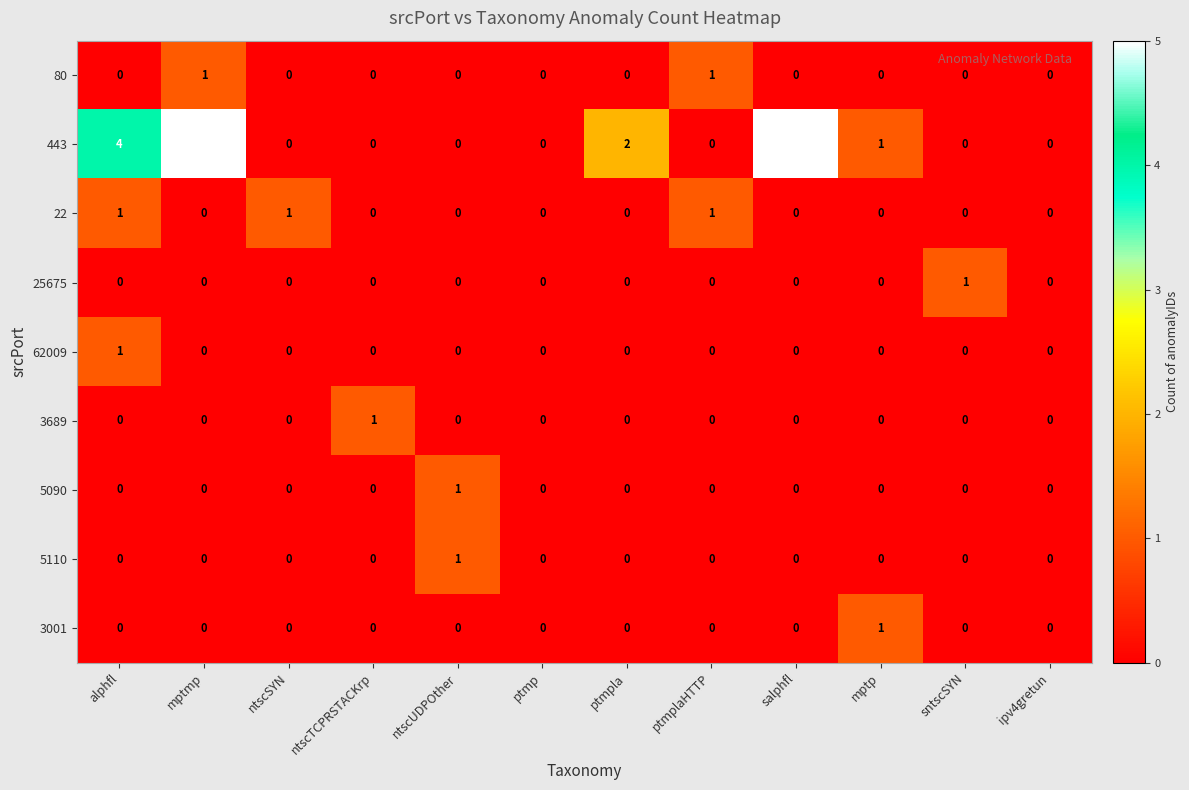

What is the maximum value shown in the chart?

5